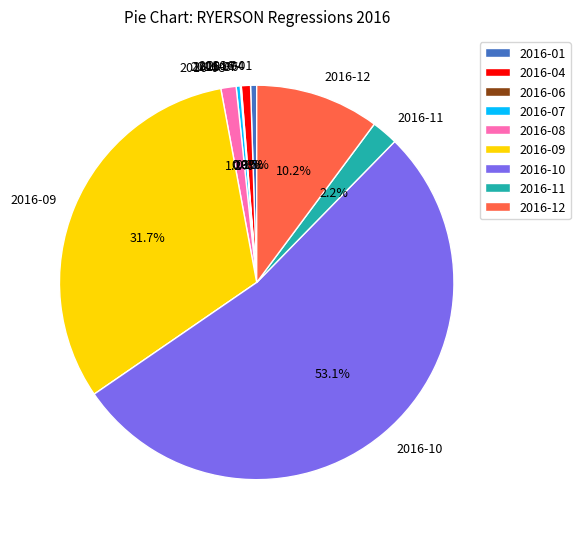

Which has a higher value, 2016-10 or 2016-04?

2016-10